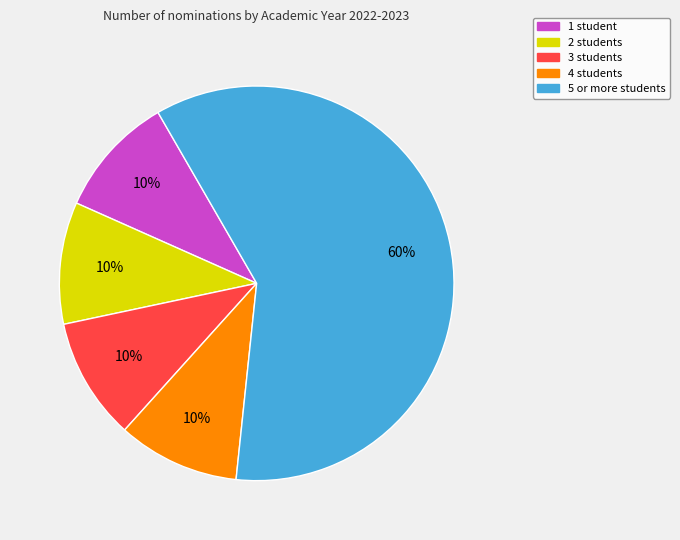

Between 5 or more students and 1 student, which is larger?

5 or more students